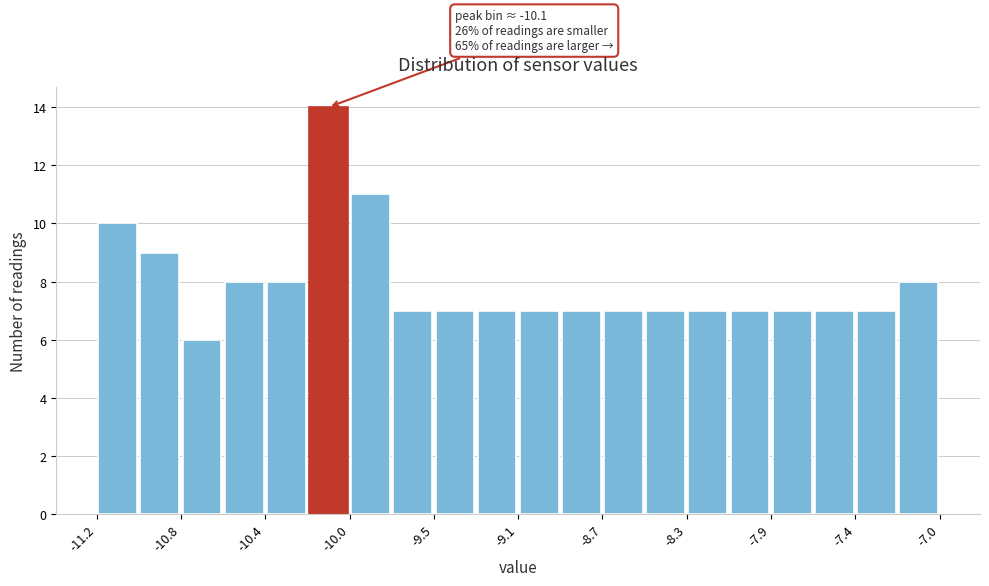

Which range on the x-axis has the tallest bar?

-10.15 to -9.95